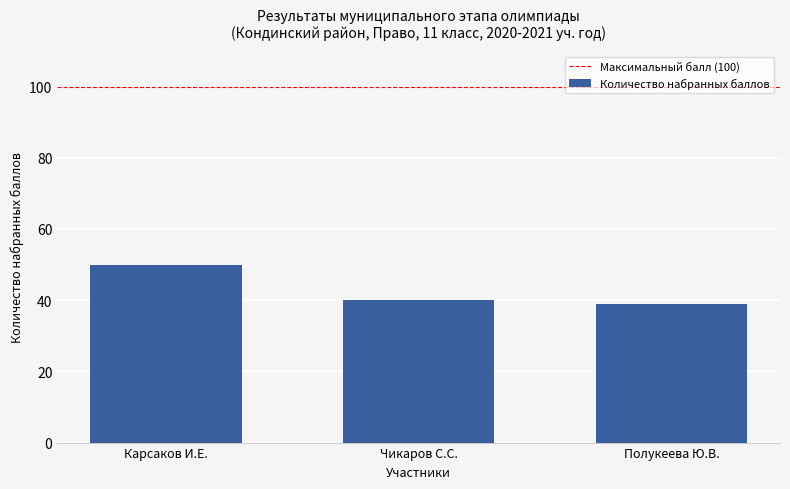

Are the bars horizontal?

No